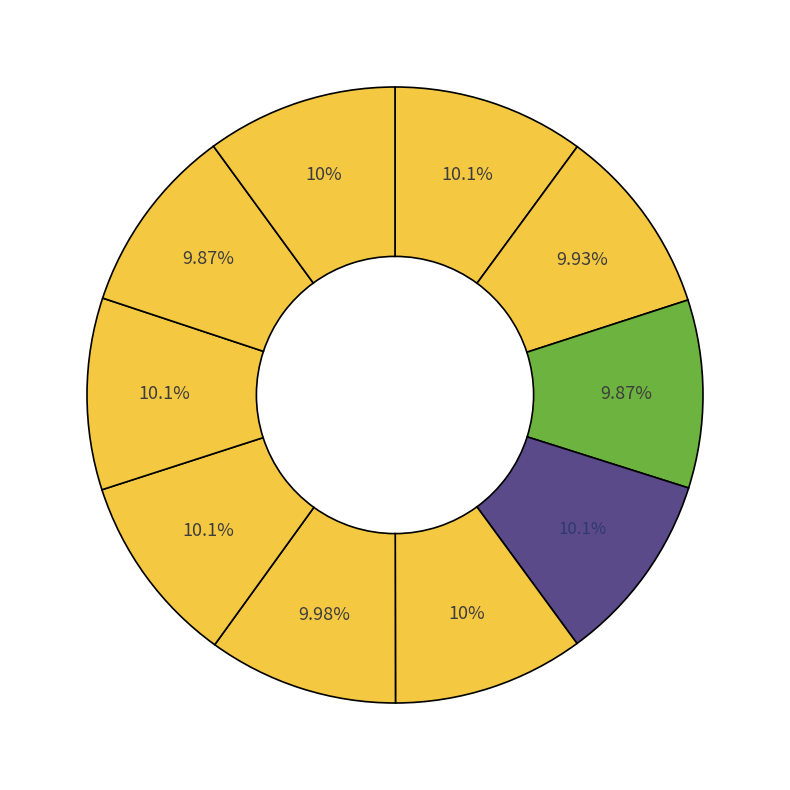

Count the number of slices in the pie.

10